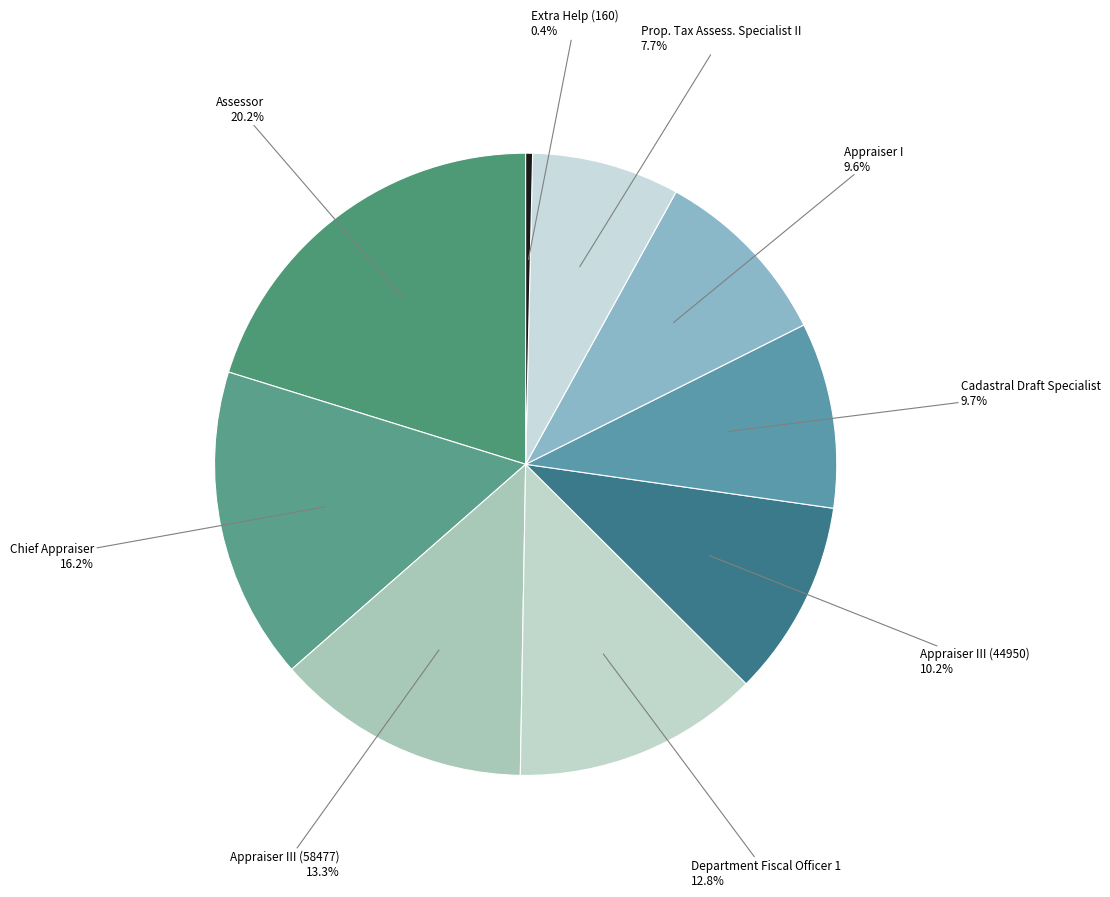

Which slice is the largest?

Assessor